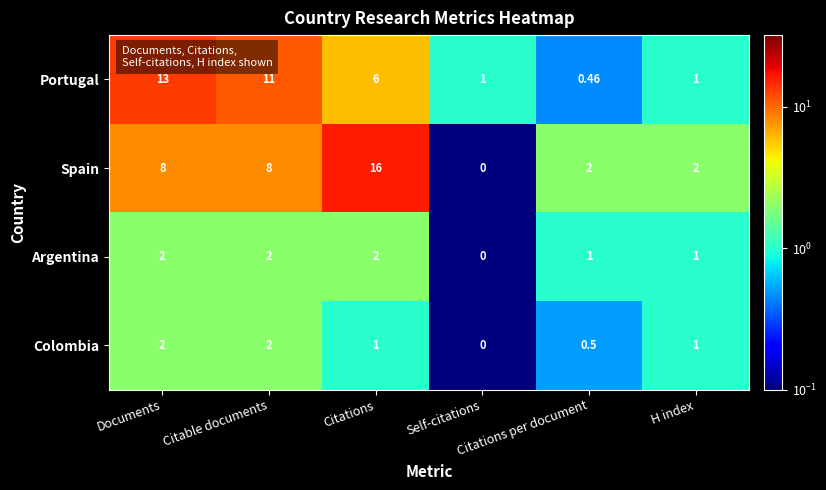

Which series has the widest spread of values?

Spain